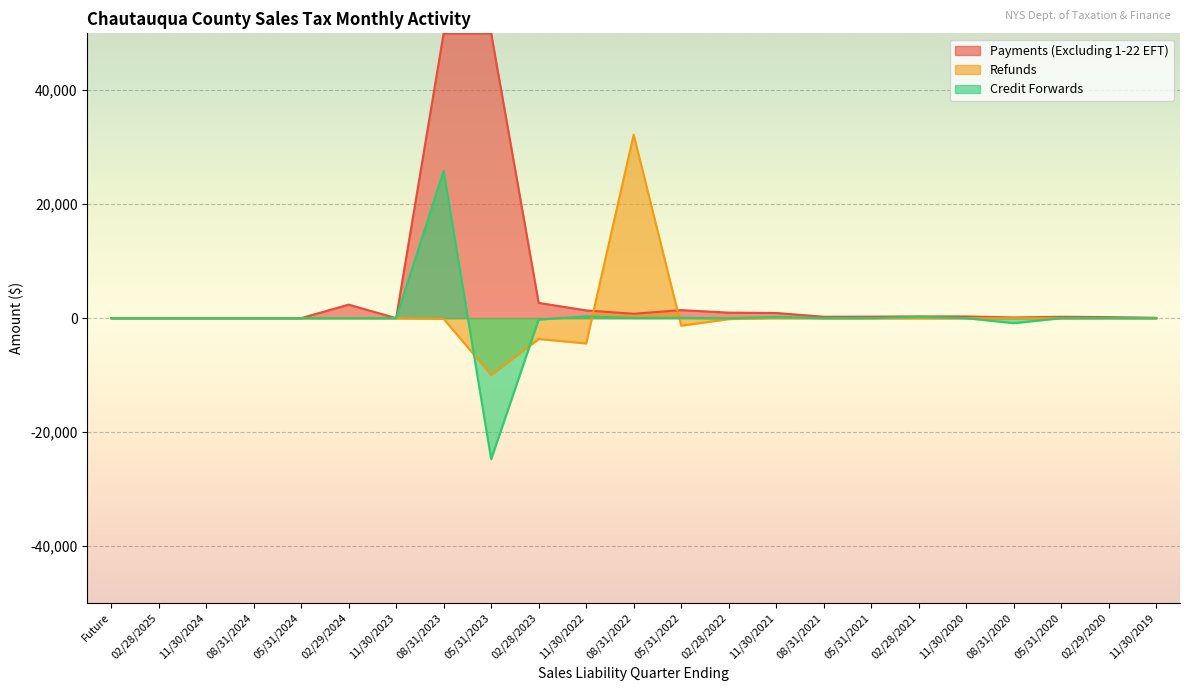

What is the label of the 5th point from the left?

05/31/2024